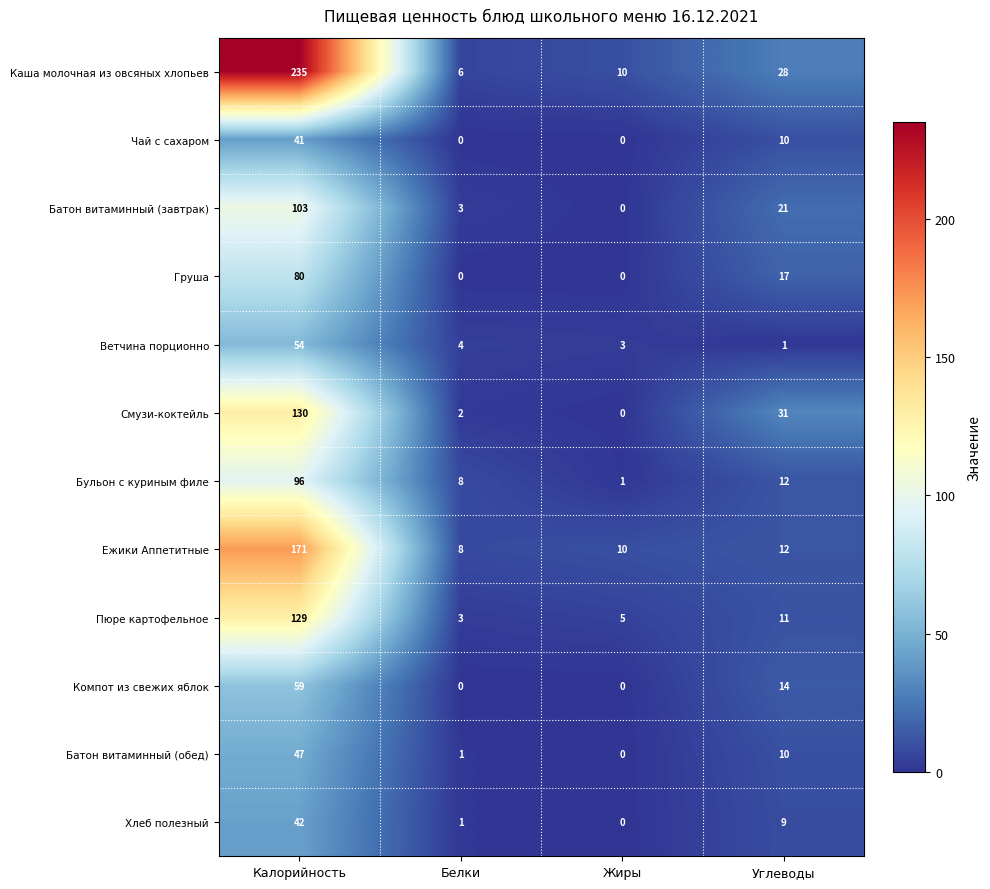

Between Калорийность and Жиры, which series saw the biggest shift?

Каша молочная из овсяных хлопьев